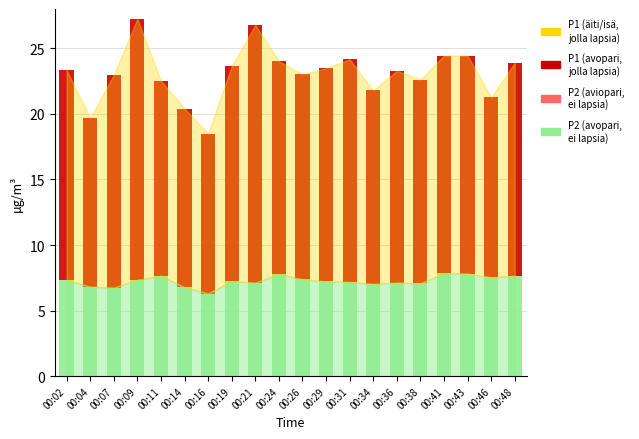

True or false: P2 (avopari, ei lapsia) has a value of 1.7 at 00:29.

False